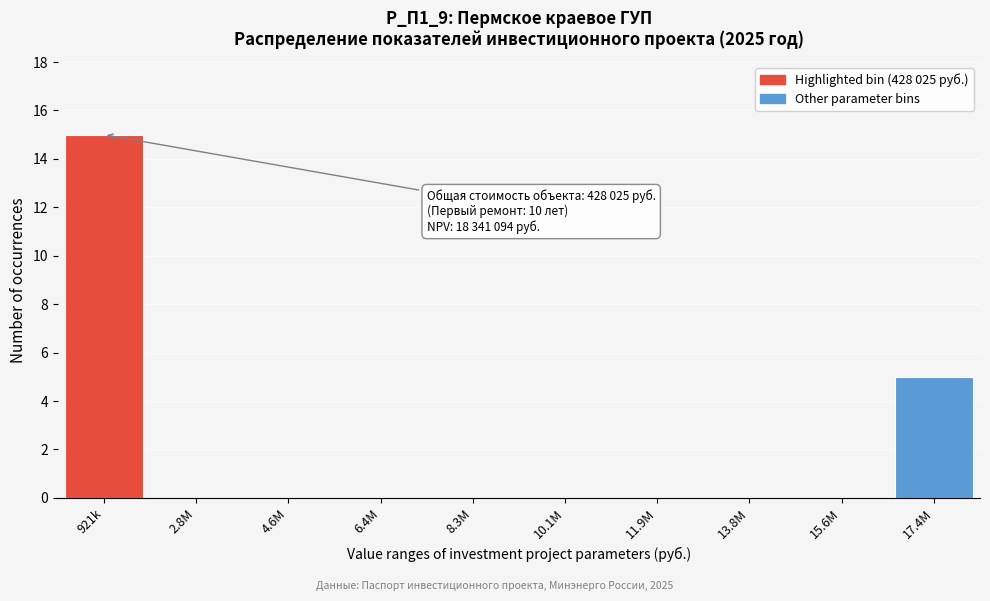

Reading left to right, what are all the values shown in this chart?

921k=15	2.8M=0	4.6M=0	6.4M=0	8.3M=0	10.1M=0	11.9M=0	13.8M=0	15.6M=0	17.4M=5